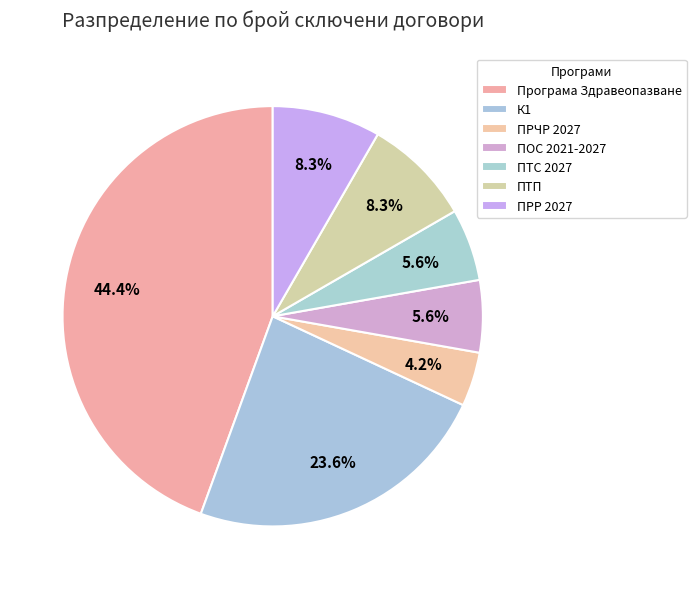

Does any single category account for the majority?

No